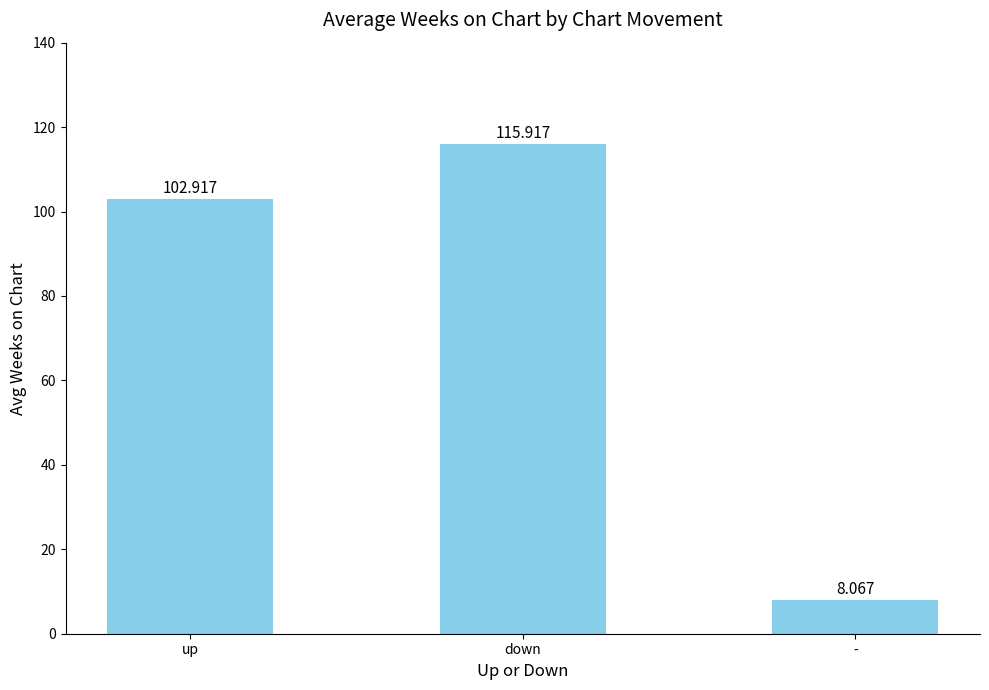

Rank the categories by value from lowest to highest.

-, up, down